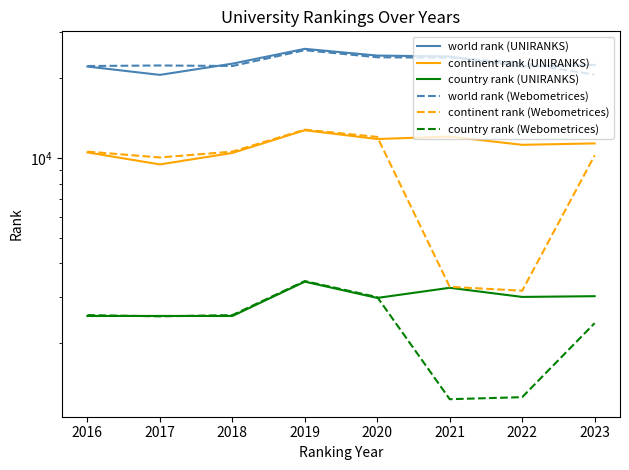

True or false: country rank (UNIRANKS) has a value of 718 at 2016.

False